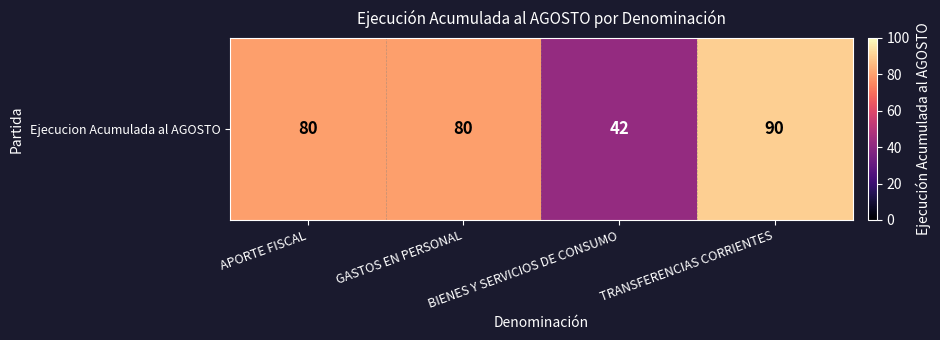

What is the approximate value at APORTE FISCAL?

80